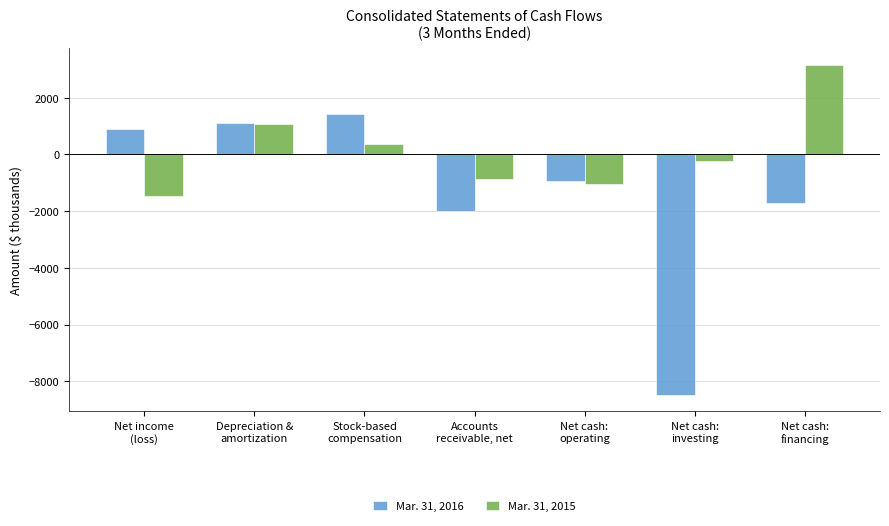

What is the label of the 3rd bar from the right?

Net cash:
operating